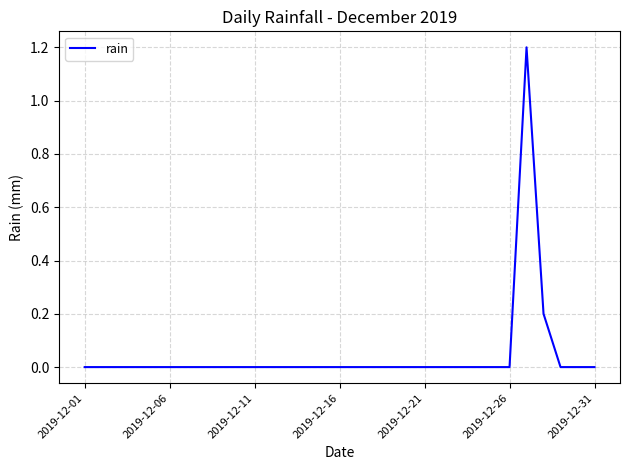

What is the difference between the maximum and minimum values?

1.2